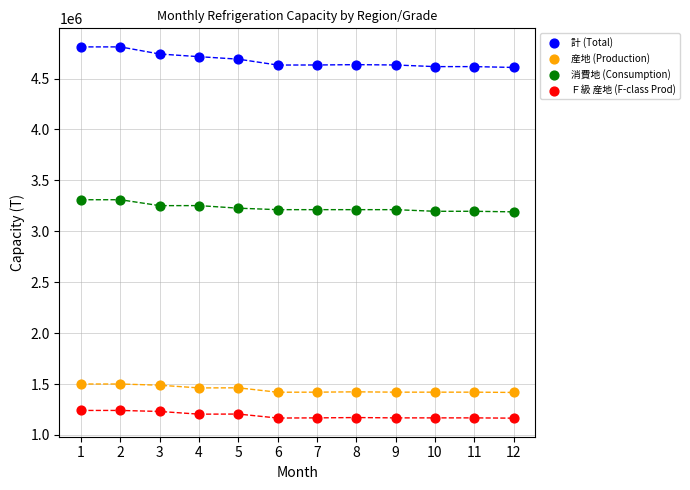

Across all data points, what is the range of X values (max minus min)?

11